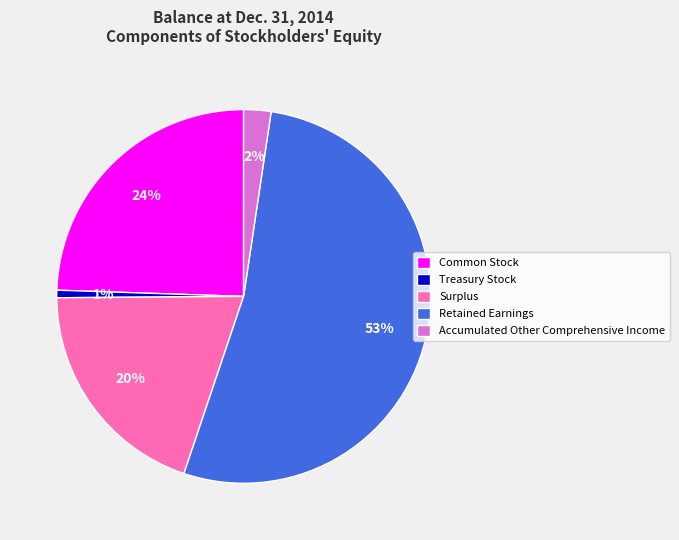

To the nearest percent, what is the difference between the largest and smallest slice percentages?

52%